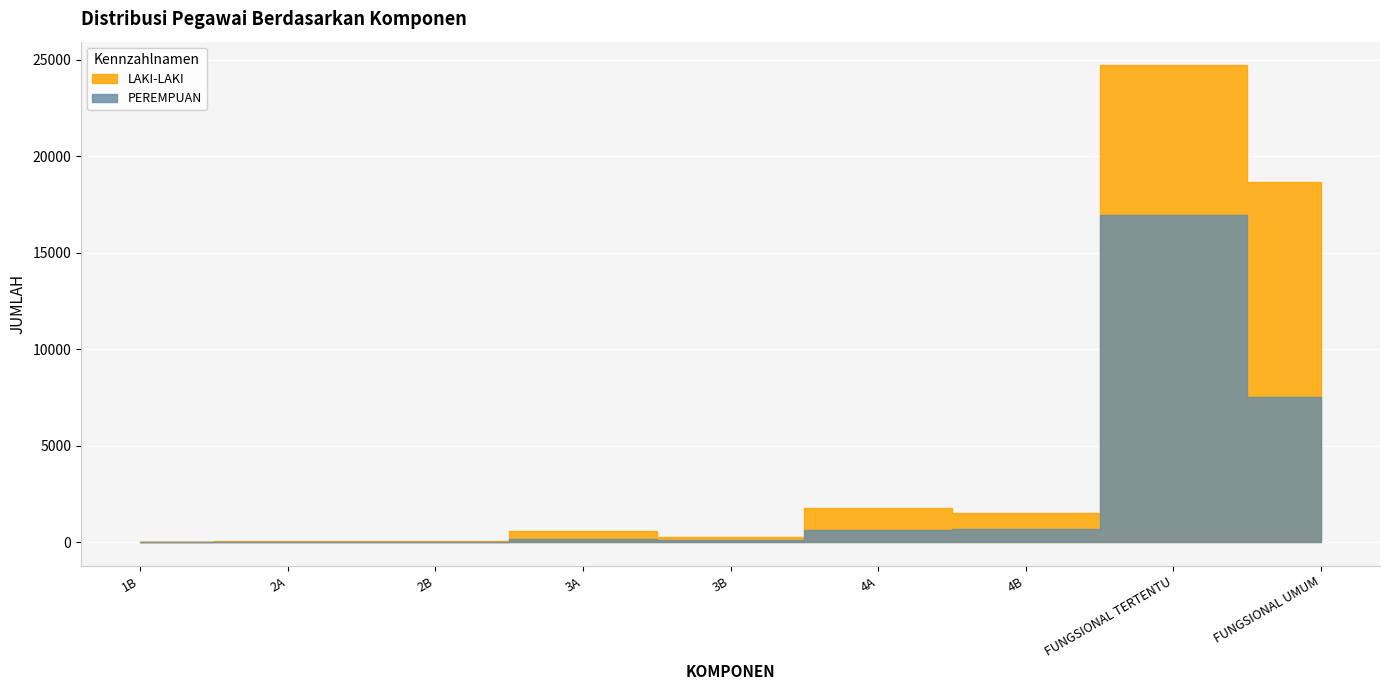

What is the difference between the LAKI-LAKI values at 3B and FUNGSIONAL UMUM?

10995